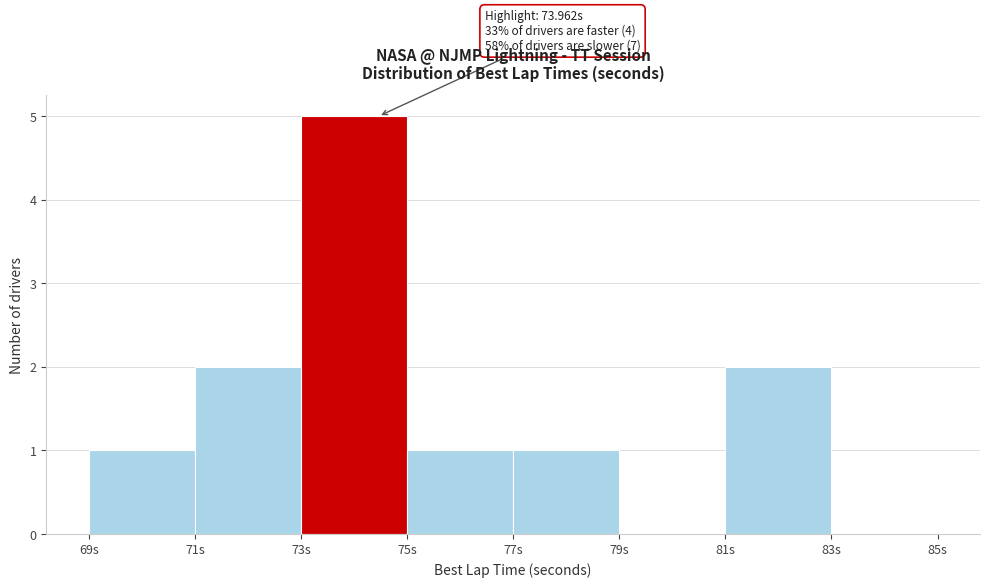

Which range on the x-axis has the tallest bar?

73 to 75